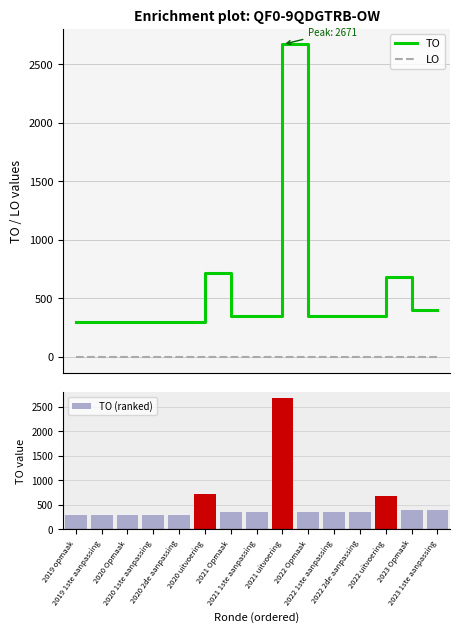

At how many categories does at least one series exceed 1387?

1